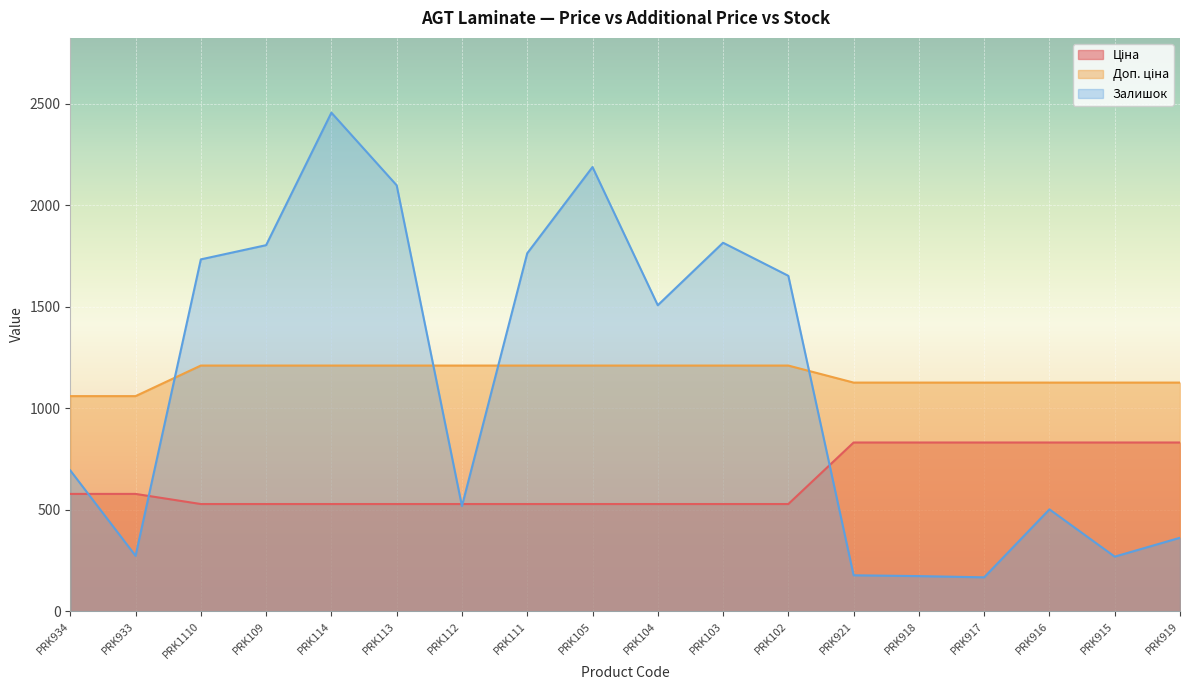

What is the label of the 8th point from the left?

PRK111